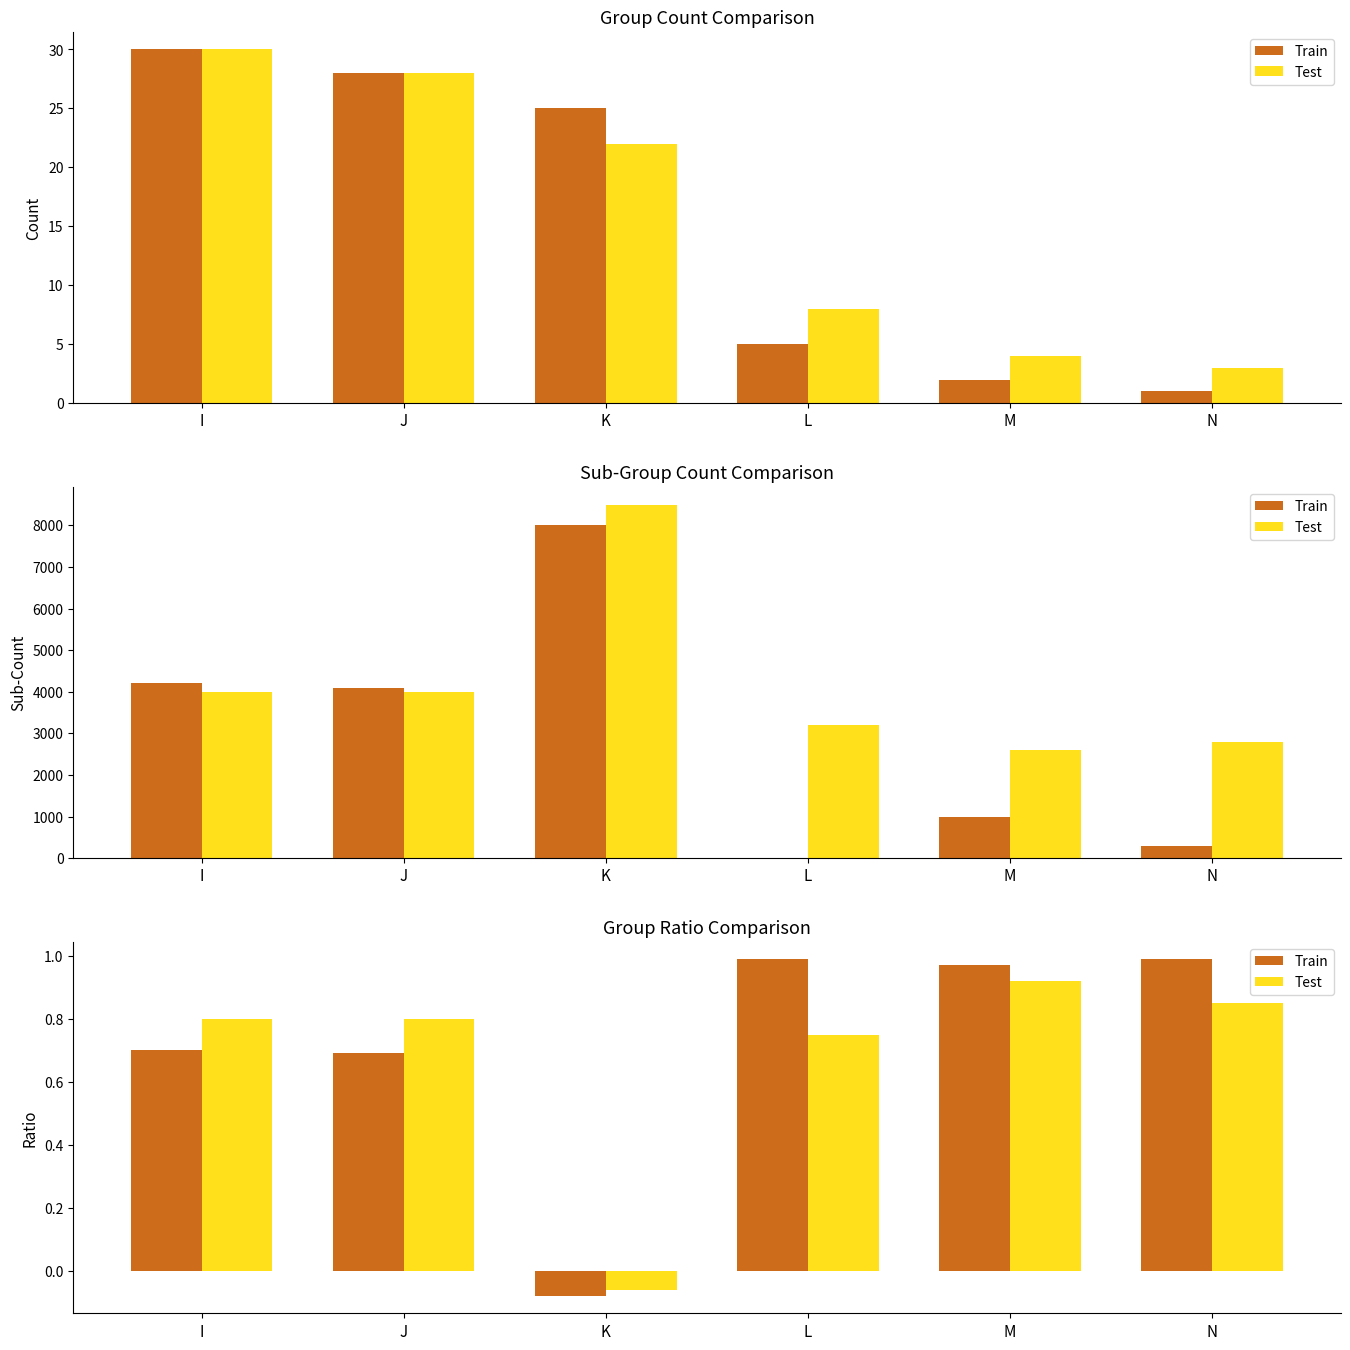

Rank the series by their average value, from highest to lowest.

Train, Test